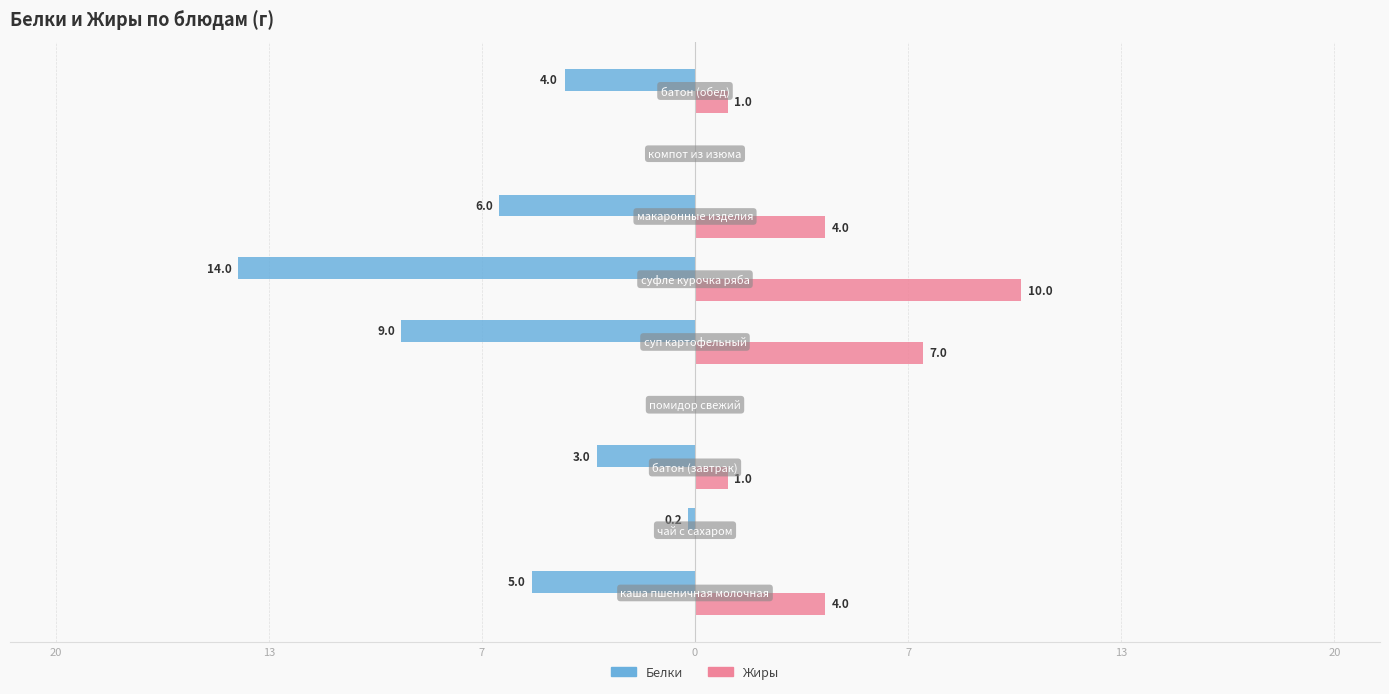

What is the value of the Жиры bar at the 1st from the left?

4.0